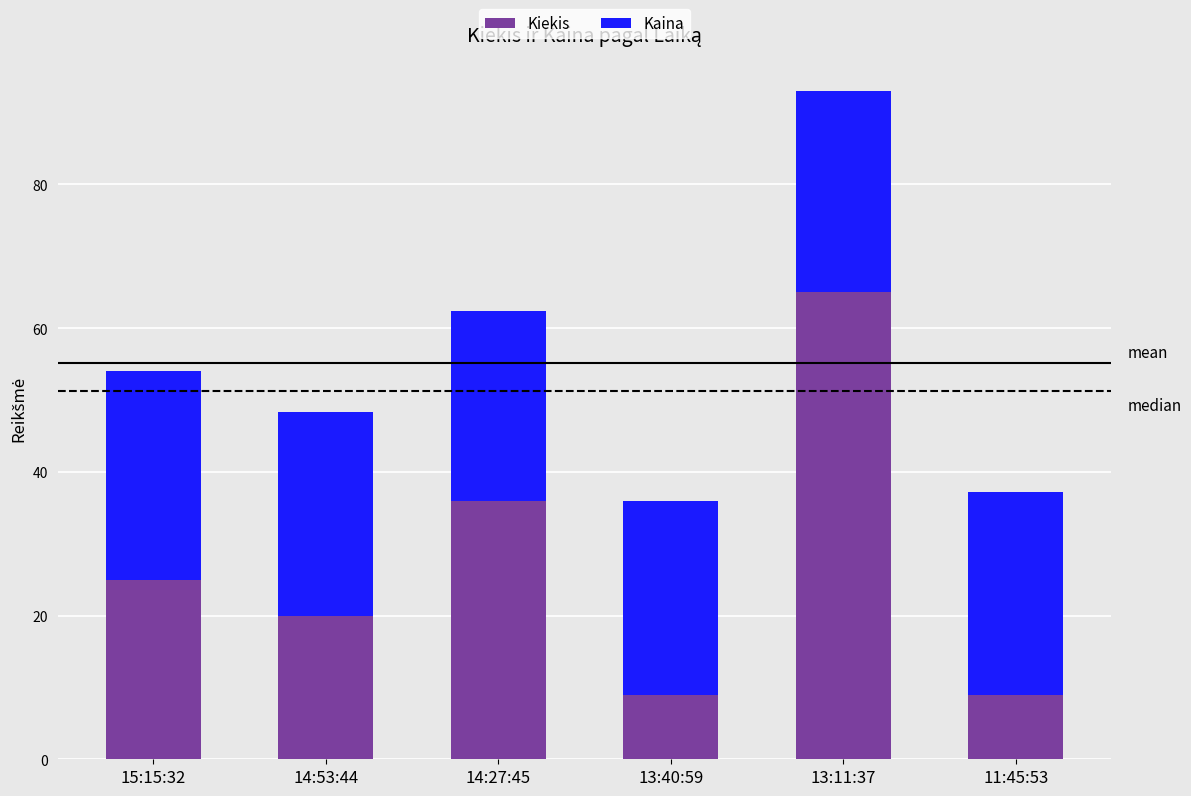

What is the difference between the Kiekis values at 11:45:53 and 14:27:45?

27.0